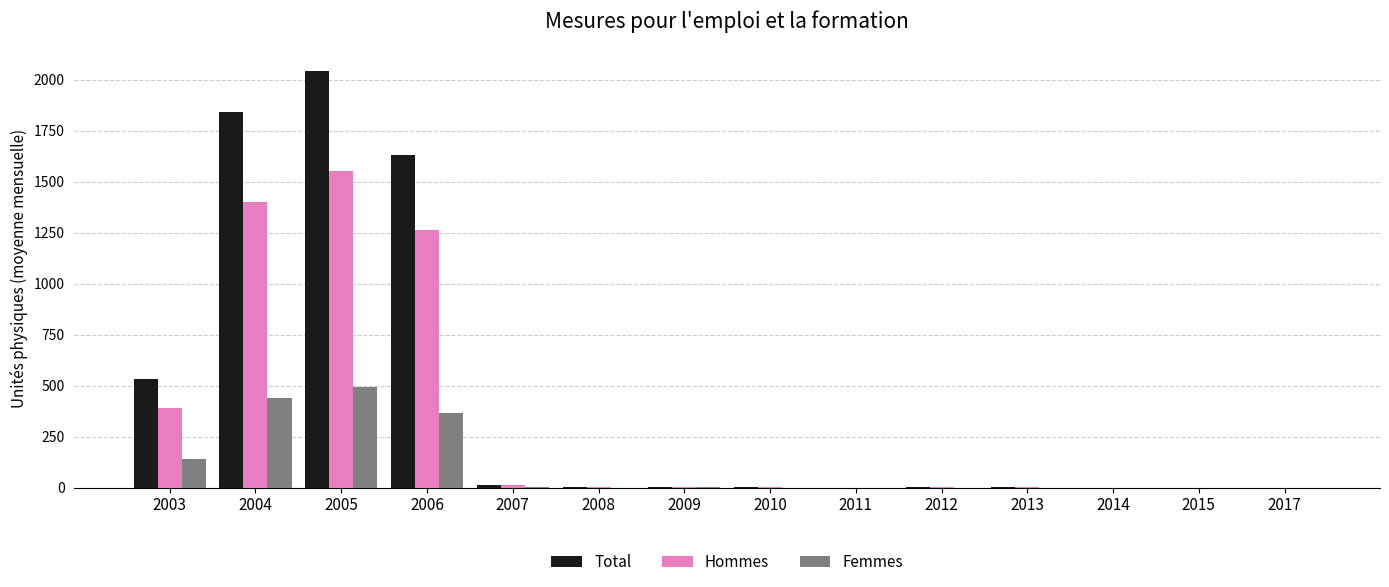

True or false: Hommes has a value of 11.8 at 2007.

True